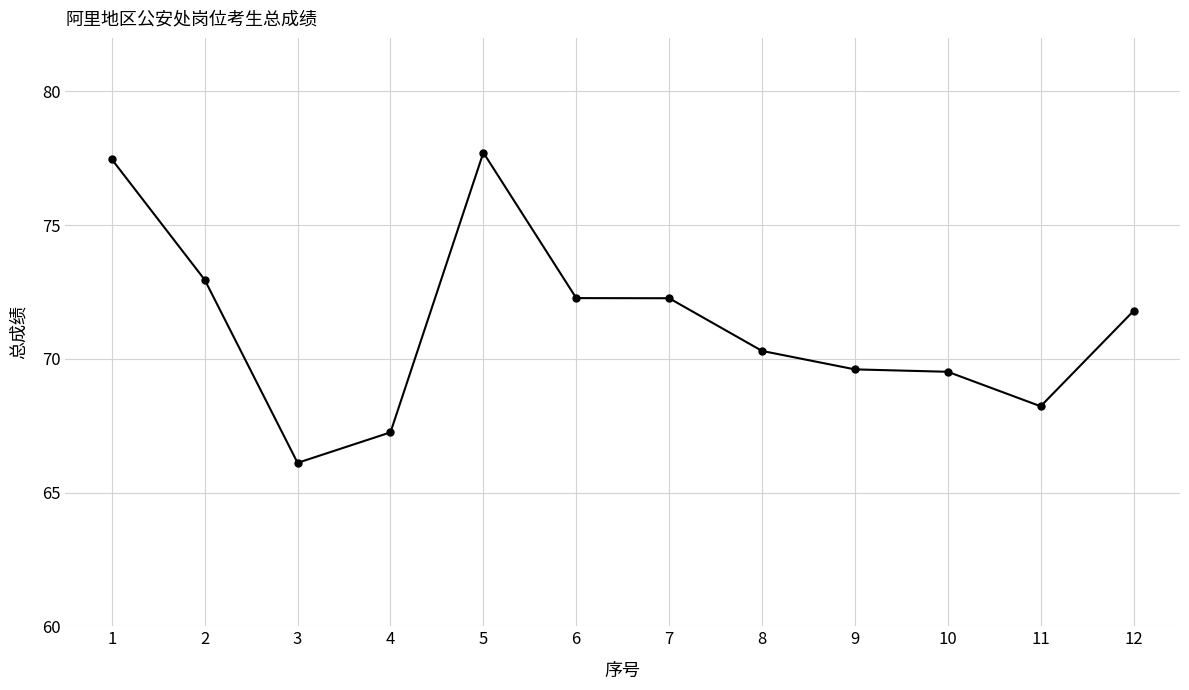

Which label corresponds to the smallest value in the chart?

3